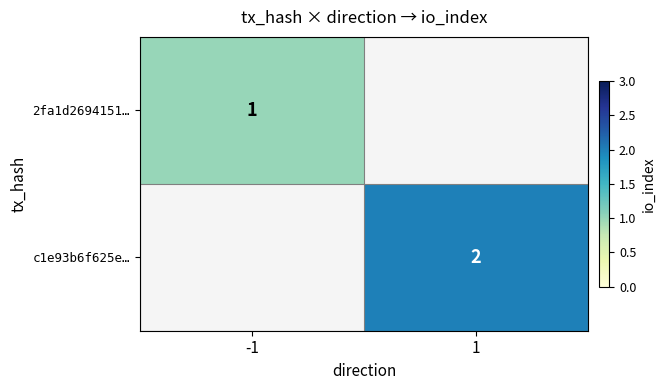

Between -1 and 1, which is larger?

1